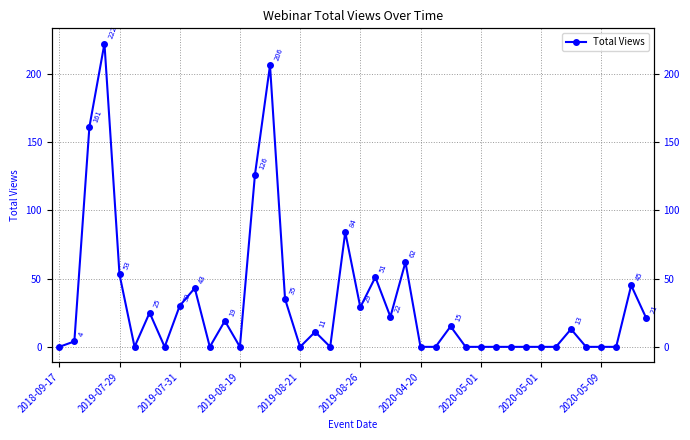

Reading right to left, extract all data points from this chart.

21	45	0	0	0	13	0	0	0	0	0	0	0	15	0	0	62	22	51	29	84	0	11	0	35	206	126	0	19	0	43	30	0	25	0	53	222	161	4	0